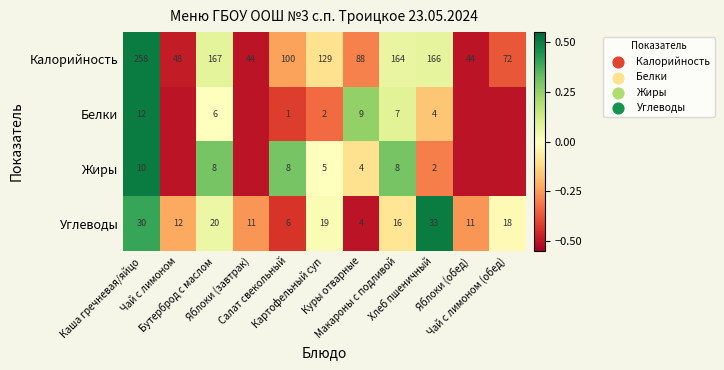

What is the difference between the maximum and minimum values in the Калорийность series?

214.0